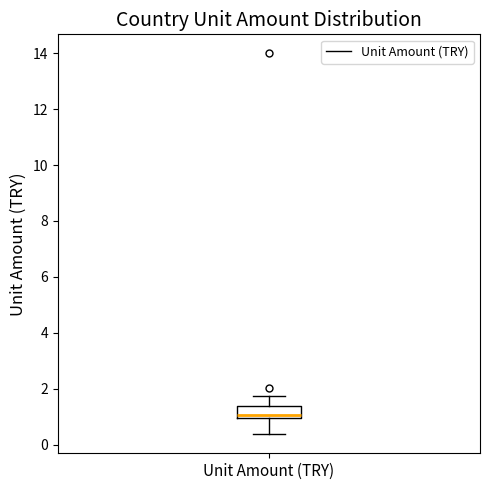

Where does the upper whisker of the box for Unit Amount (TRY) end on the y-axis? The values are not printed on the chart, so give them approximately, as read against the axis.

1.8